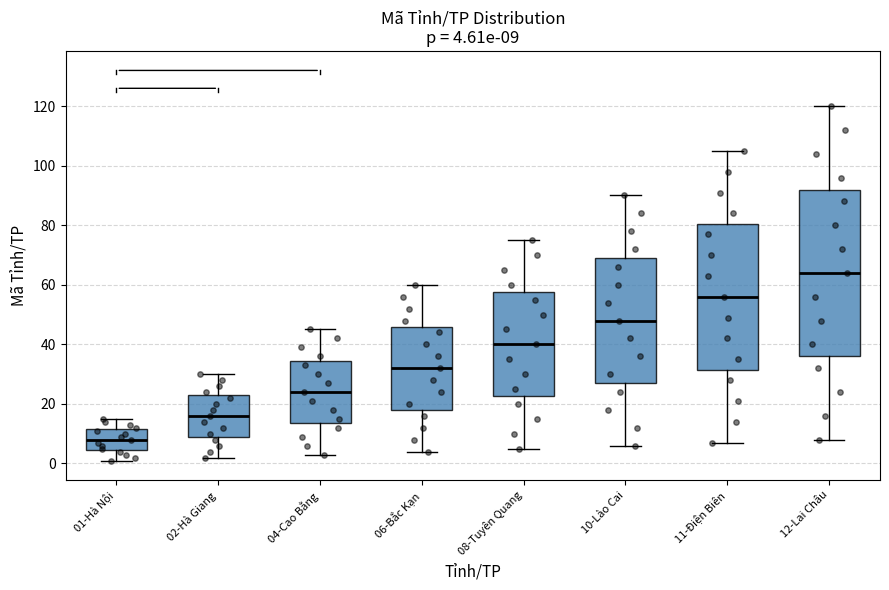

Which box has the highest median line?

12-Lai Châu